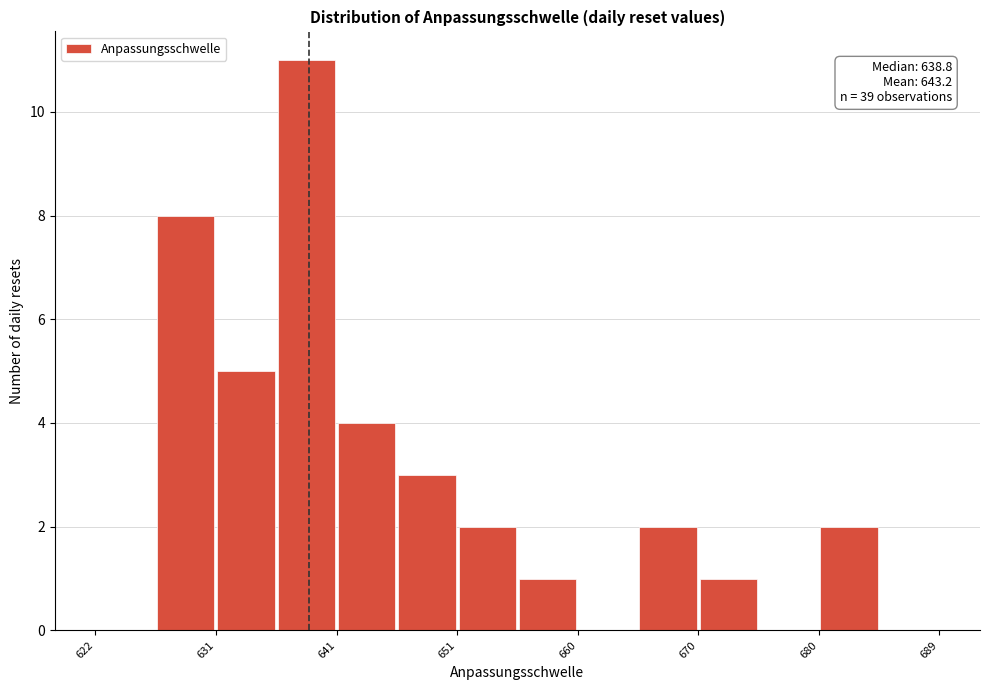

Which range on the x-axis has the tallest bar?

636 to 641